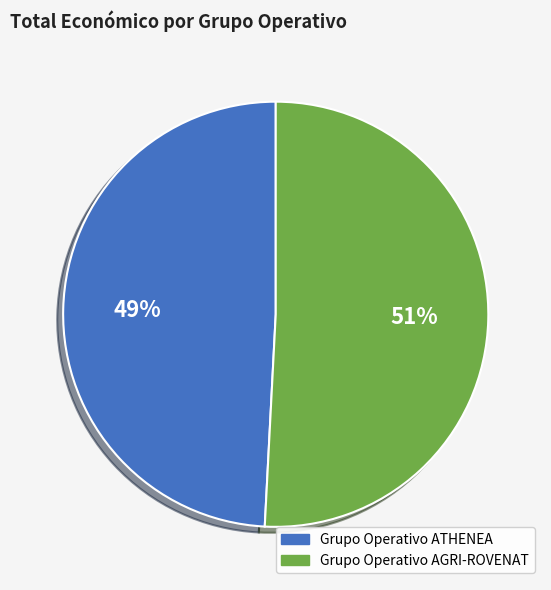

Is there any slice that represents more than half of the pie?

Yes